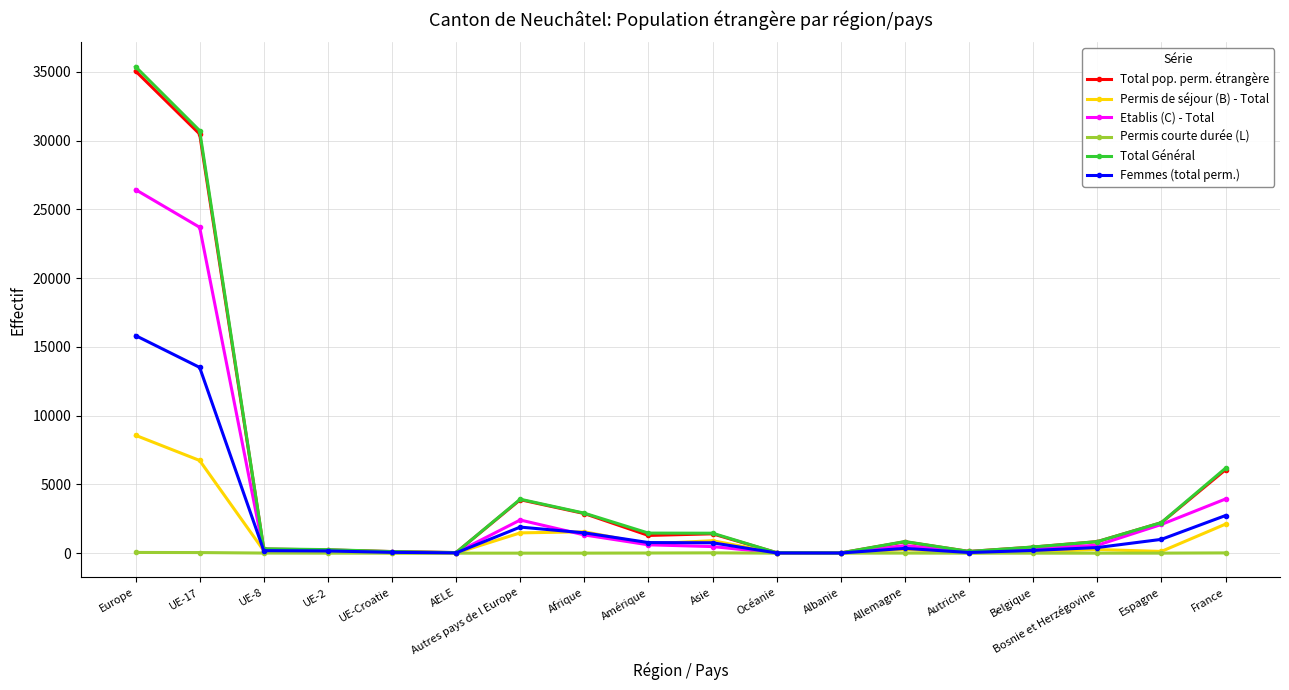

What is the value of the Etablis (C) - Total point at the 15th from the left?

347